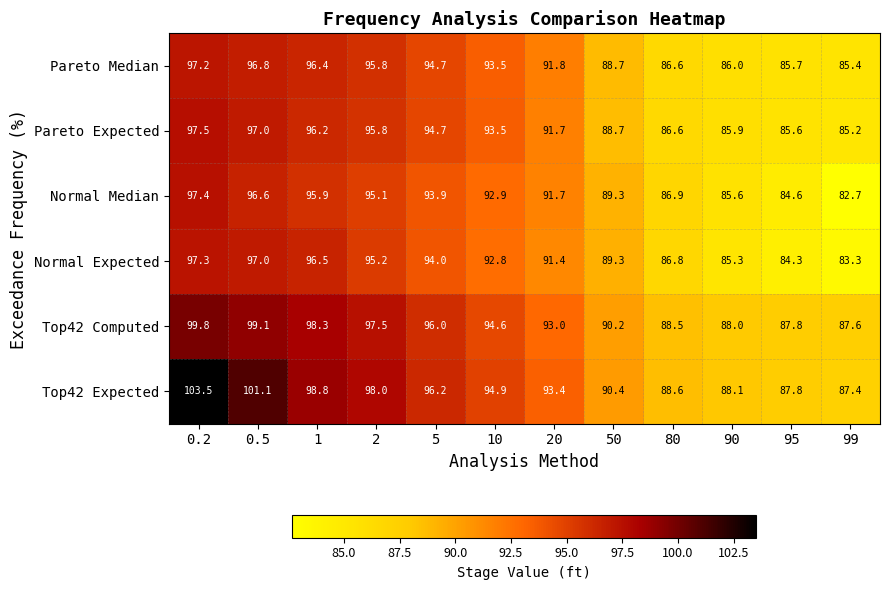

The Top42 Computed series shows 174.3 at 1. True or false?

False